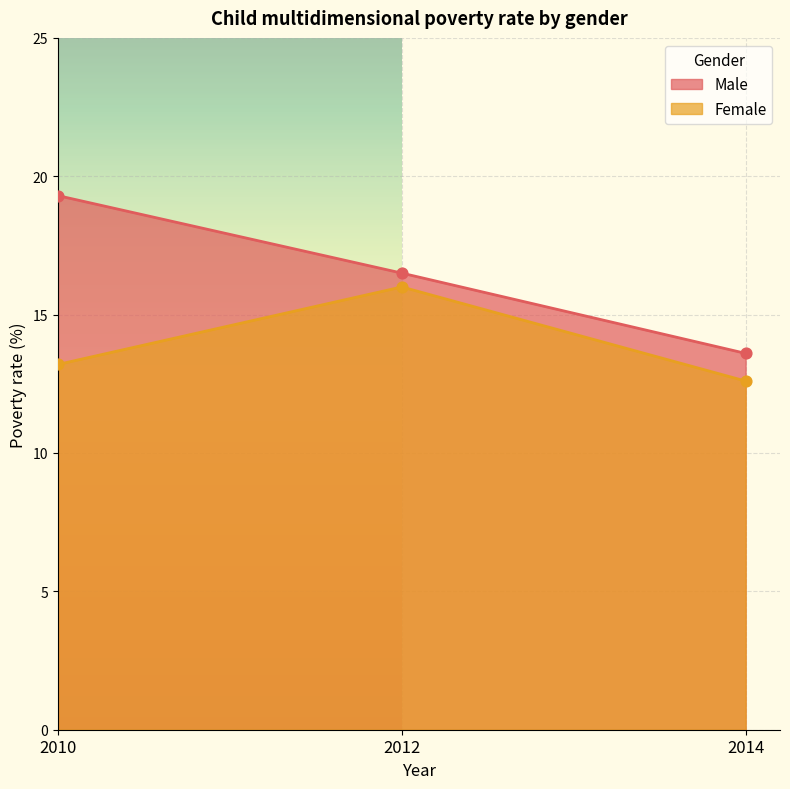

What are all the series names shown in the legend?

Male, Female